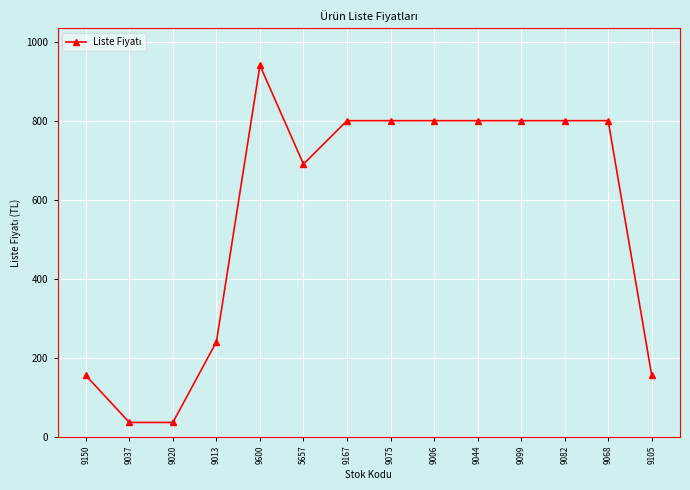

What is the sum of all values?

7852